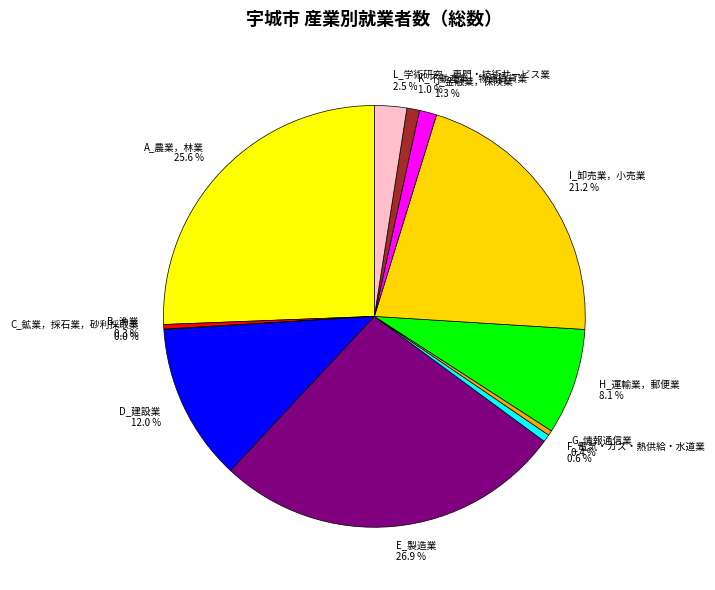

Is it true that E_製造業 is 27% of the pie?

True